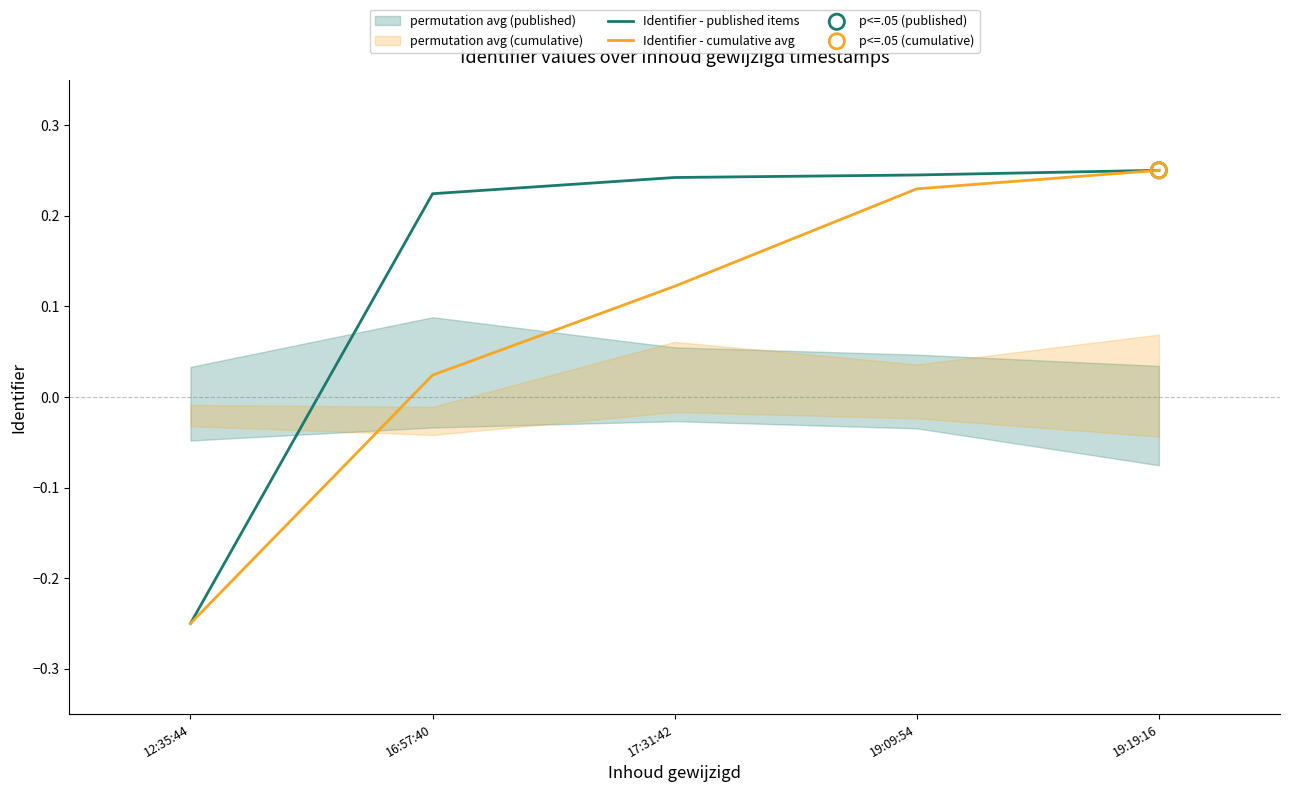

What are all the series names shown in the legend?

Identifier - published items, Identifier - cumulative avg